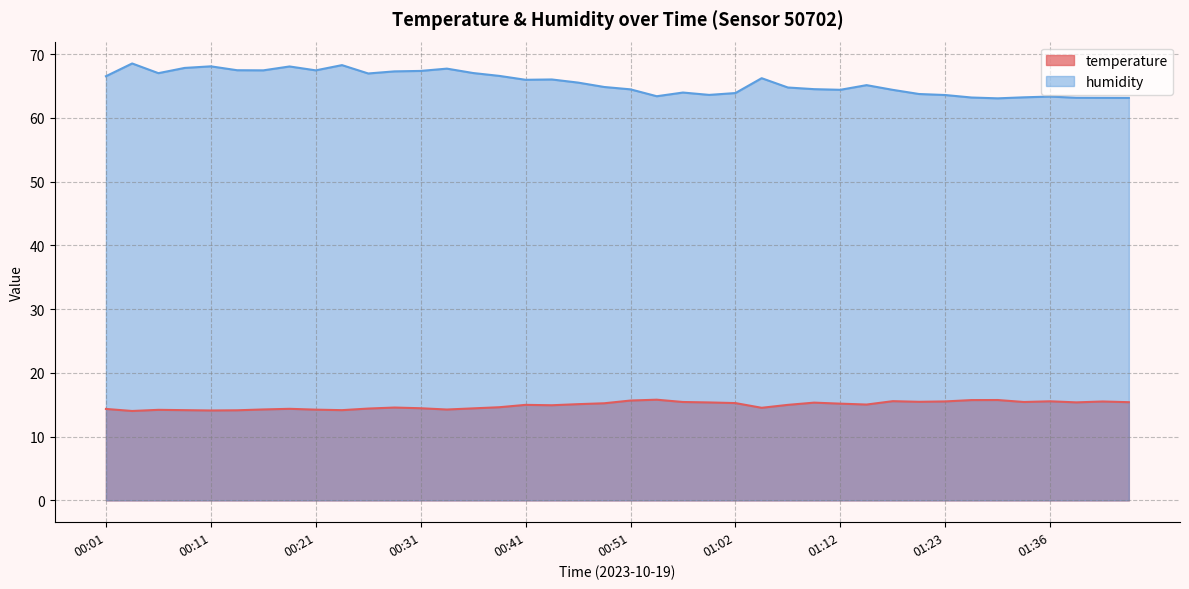

True or false: humidity and temperature cross at least once.

False